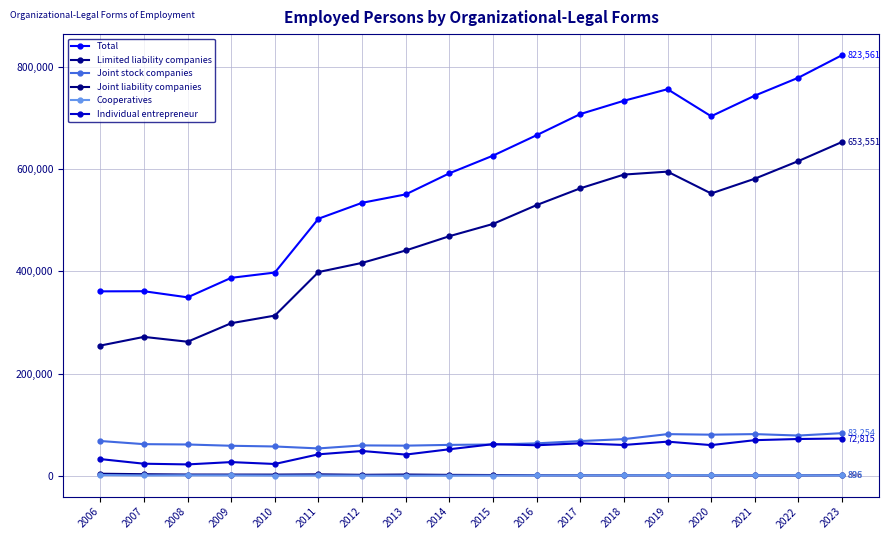

Count the number of data series in this chart.

6